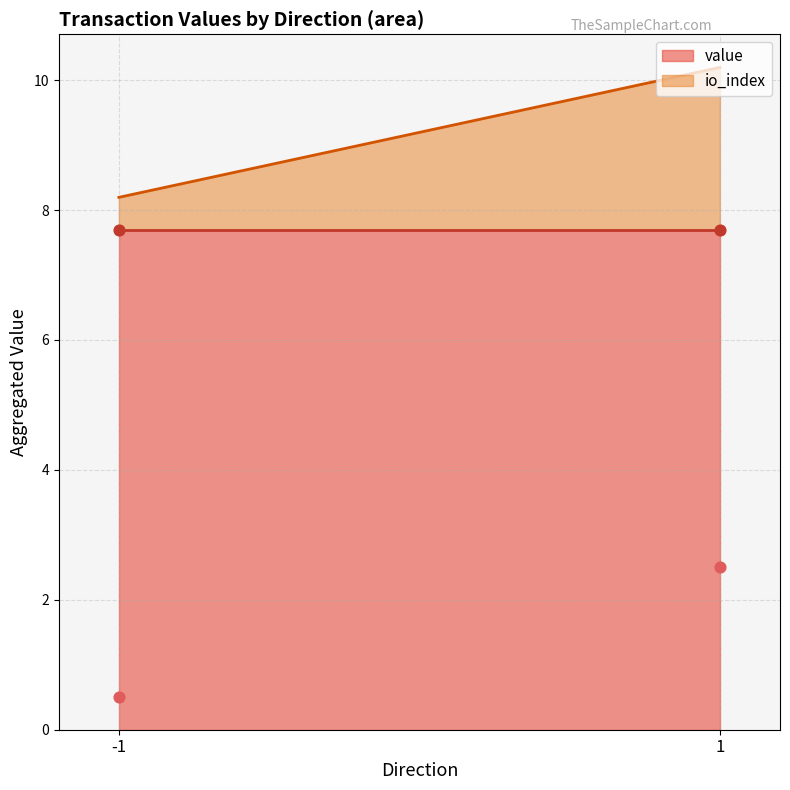

At which category is the sum across all series the highest?

1